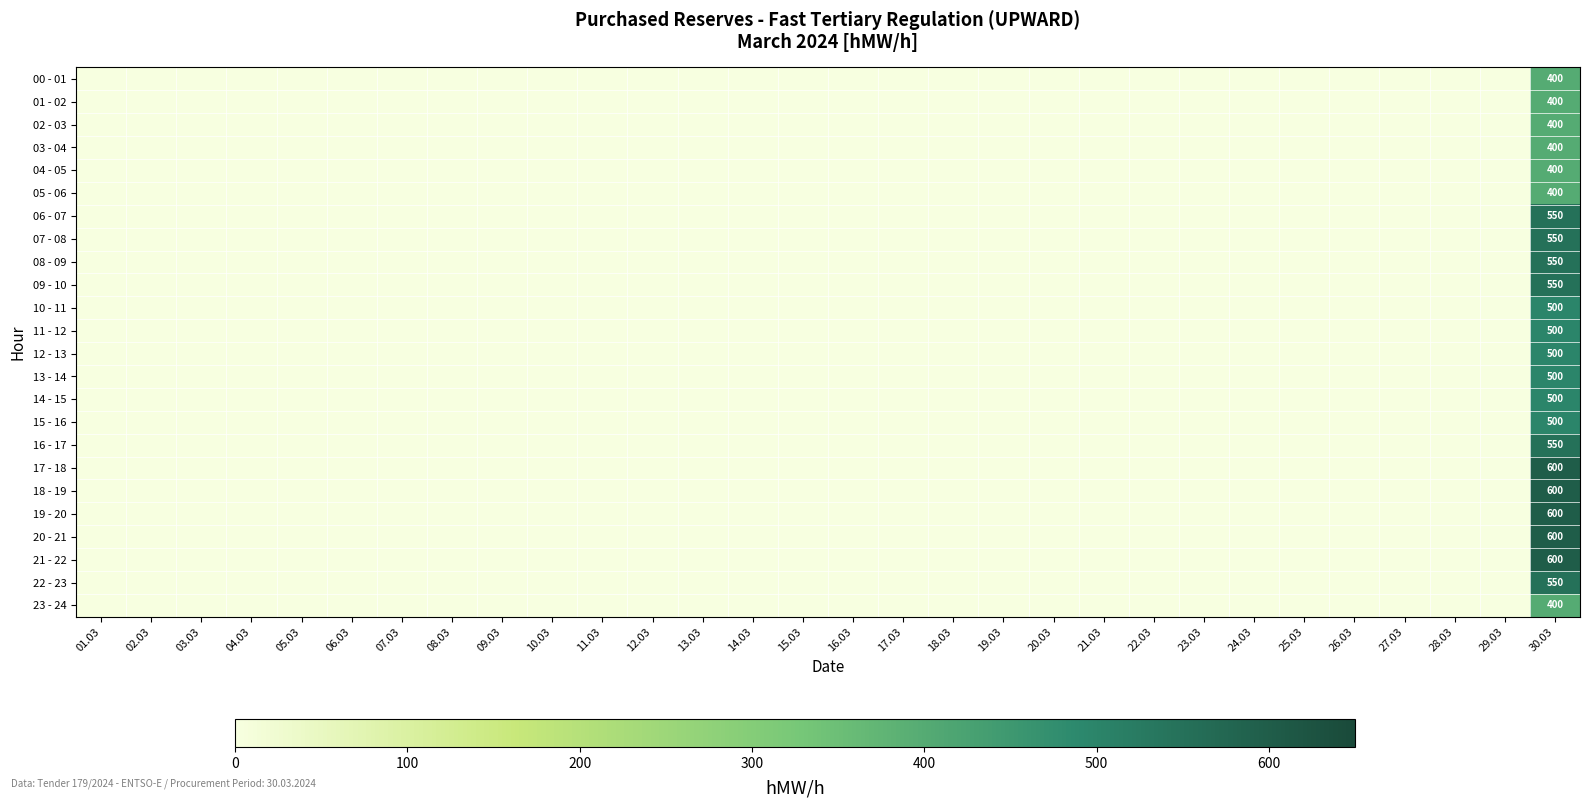

The value of 11 - 12 at 26.03 is 0. True or false?

True